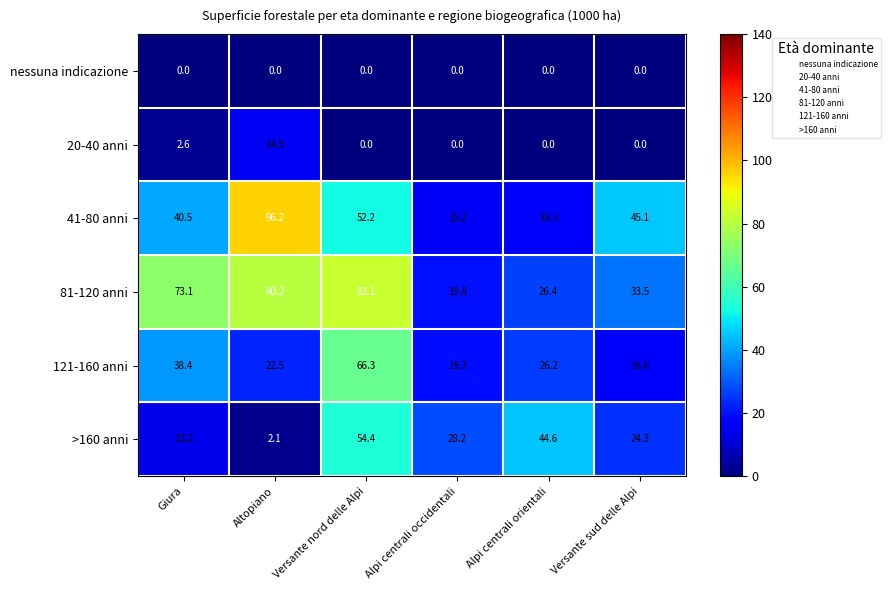

What is the difference between the maximum and minimum values in the 41-80 anni series?

81.0